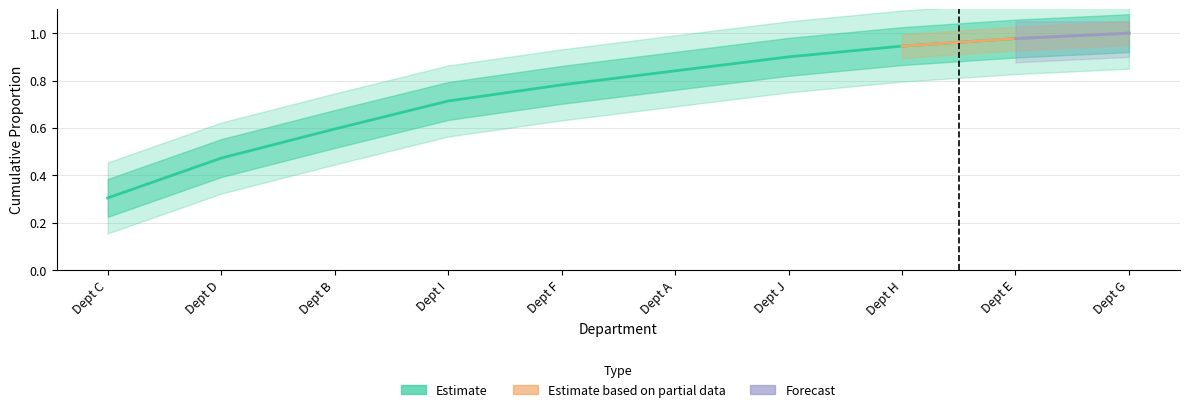

What is the sum of all values?

7.5